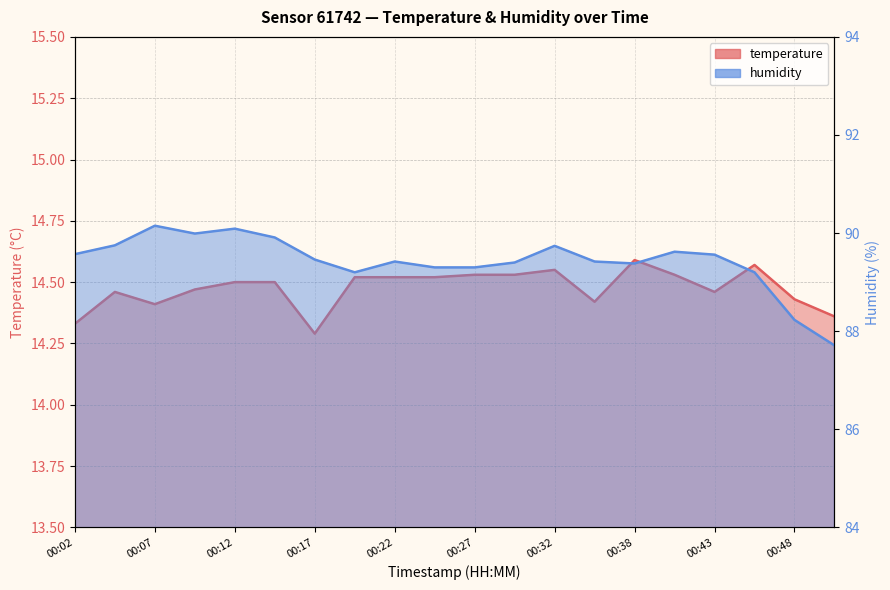

Which series has the largest total across all categories?

humidity